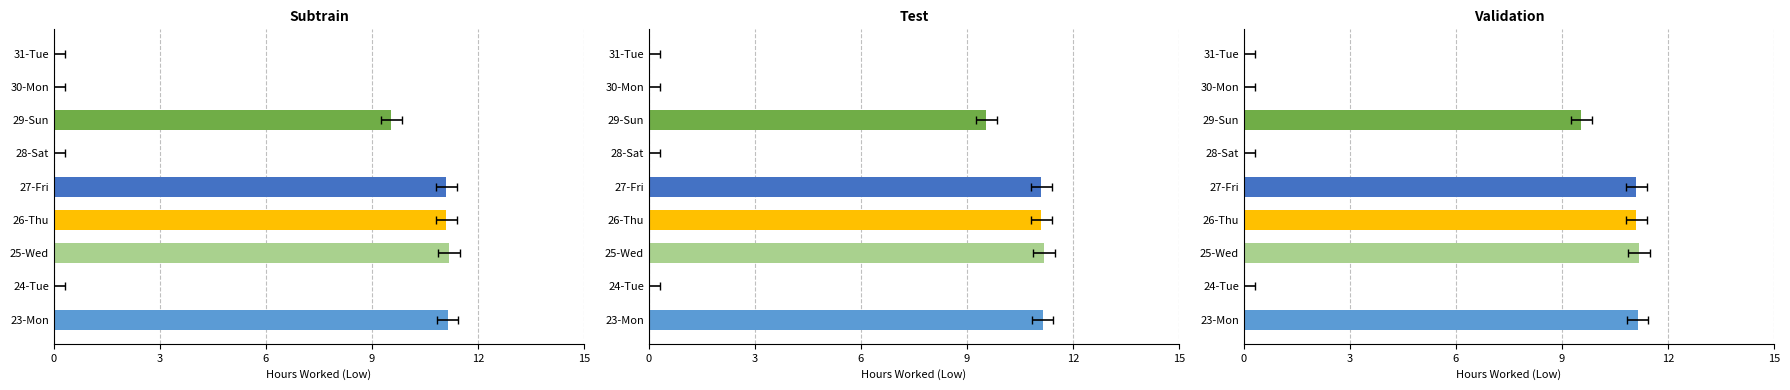

Between 27-Fri and 24-Tue, which is larger?

27-Fri